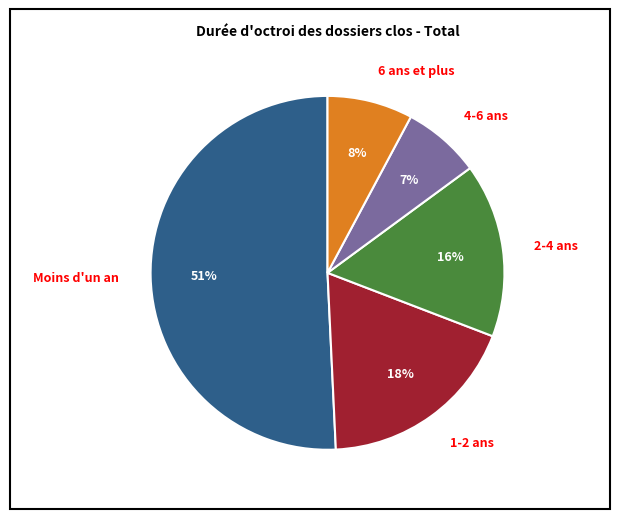

Between 6 ans et plus and Moins d'un an, which is larger?

Moins d'un an